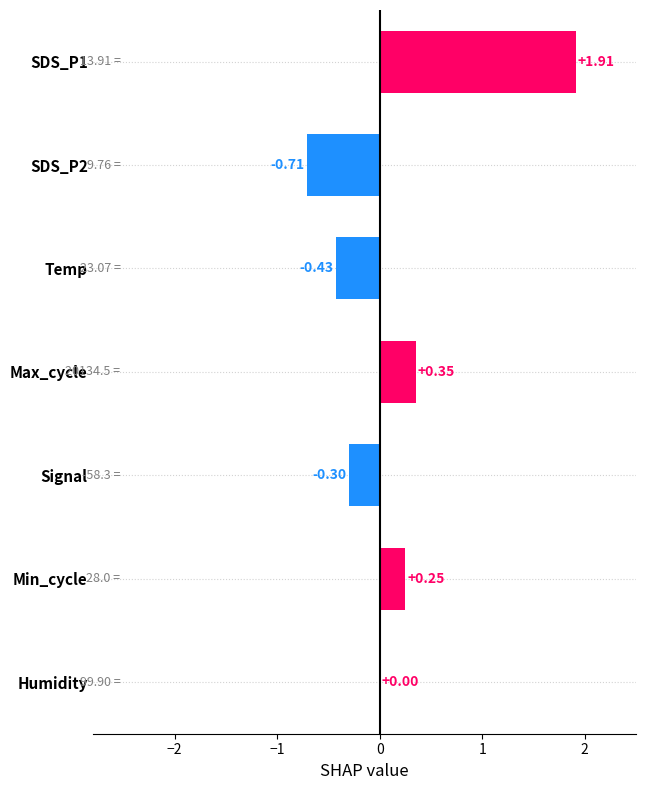

Which has a higher value, Max_cycle or SDS_P2?

Max_cycle